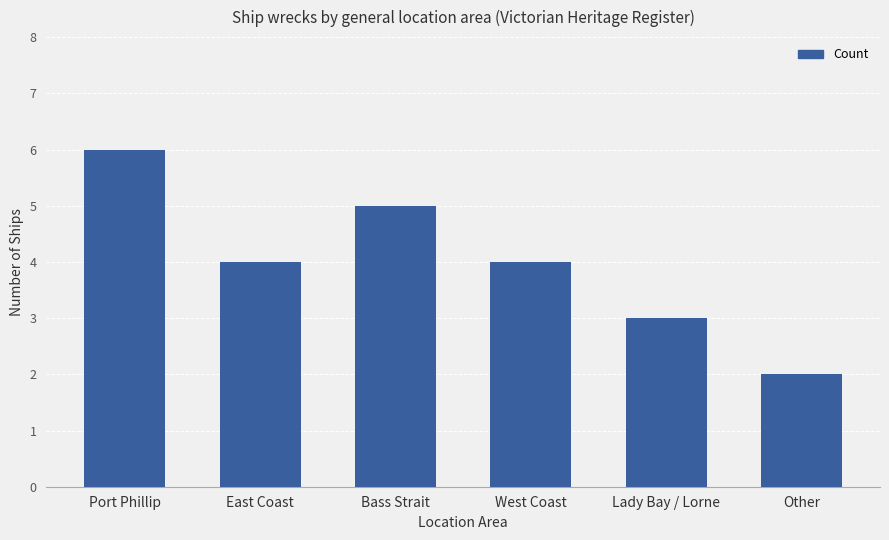

Does the chart contain stacked bars?

No